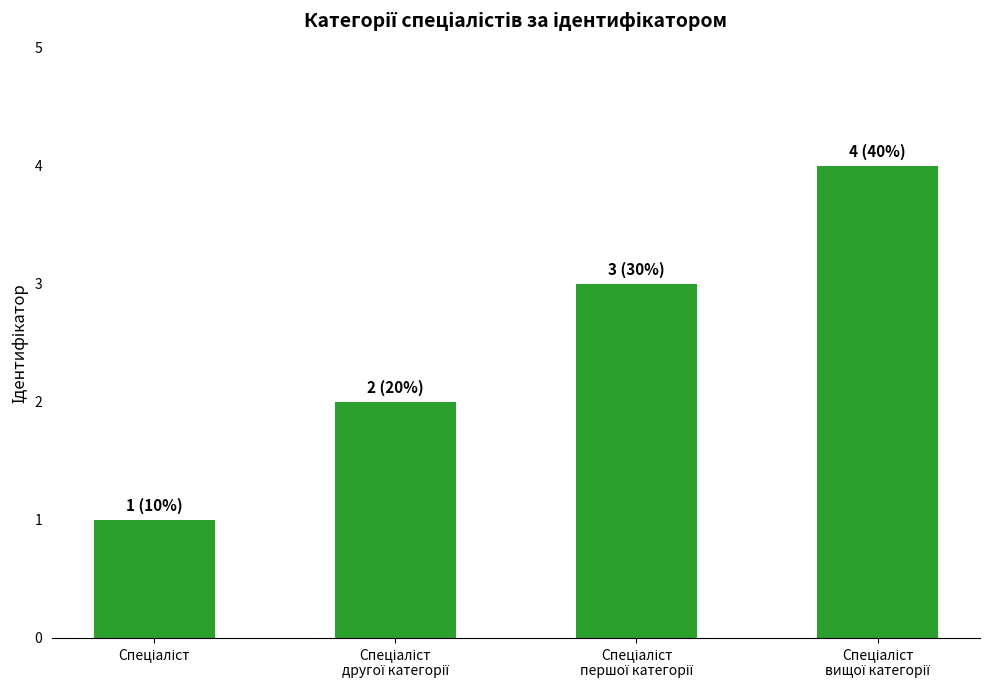

How many values are between 2 and 4?

3